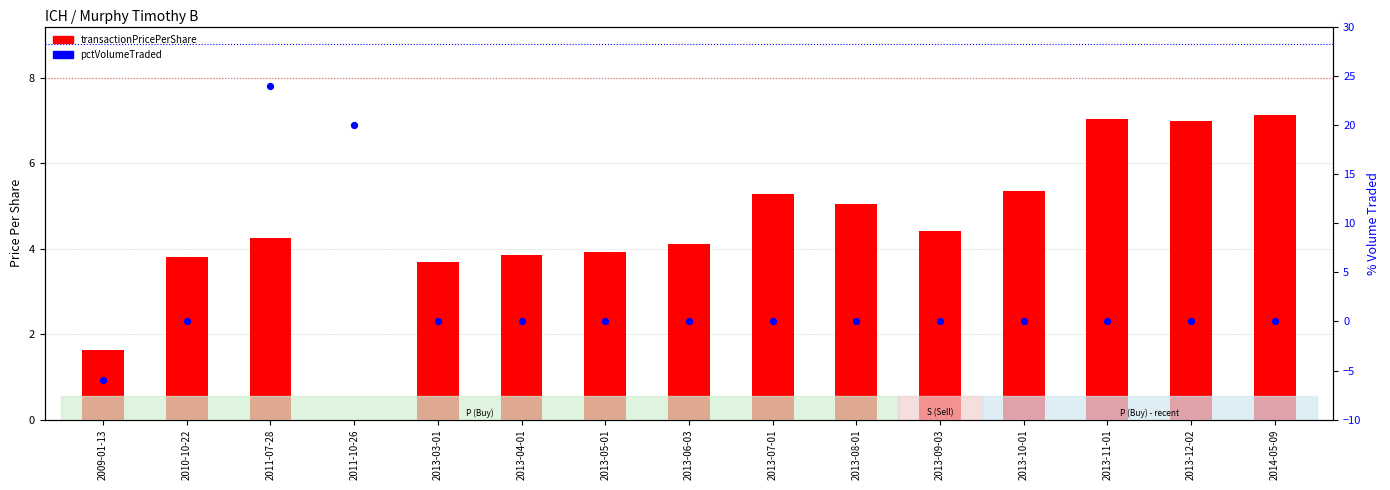

At which category is the sum across all series the highest?

2011-07-28